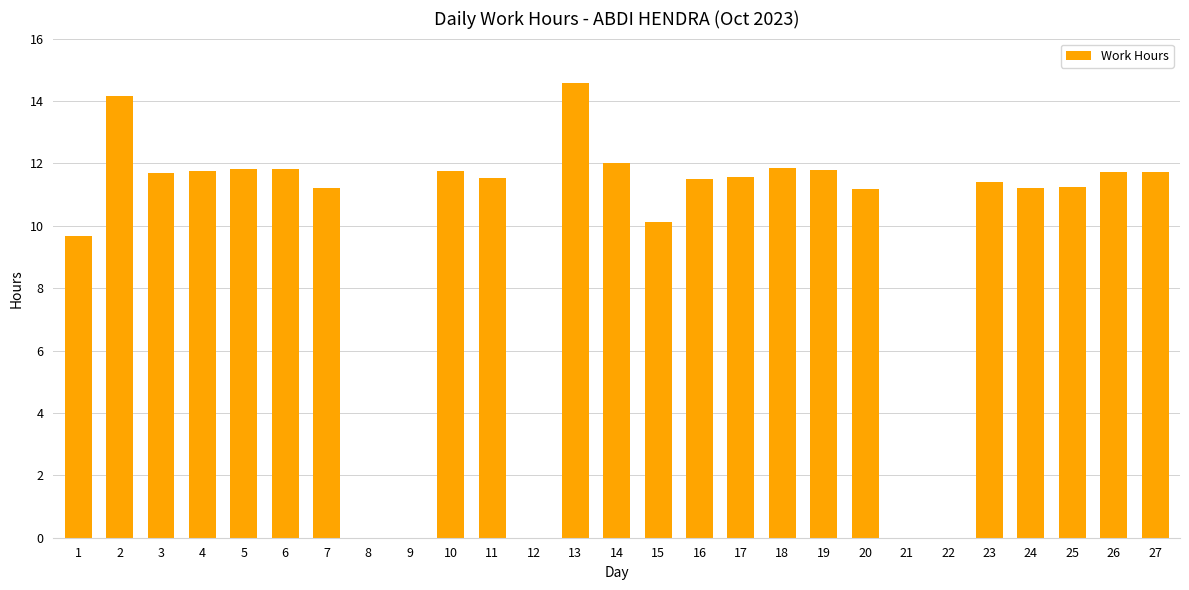

What is the sum of the values at 12 and 10?

11.8